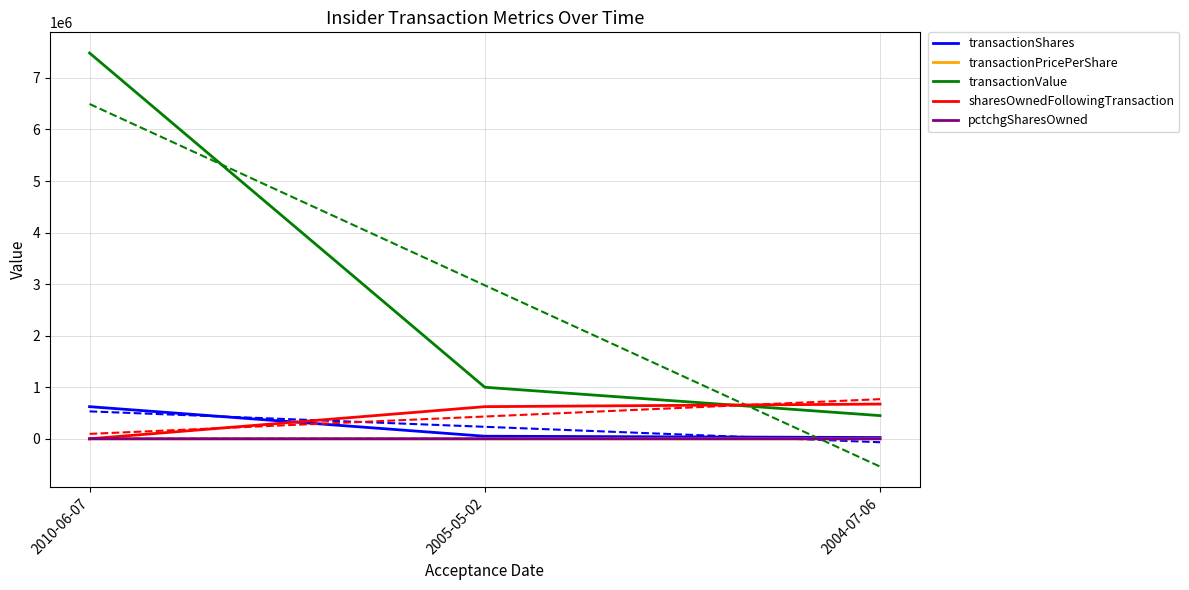

Reading right to left, list all the values displayed in this chart.

transactionShares: 25000	50000	623521
transactionPricePerShare: 18	20	12
transactionValue: 450000	1000000	7482252
sharesOwnedFollowingTransaction: 673521	623521	0
pctchgSharesOwned: -4	-7	-100